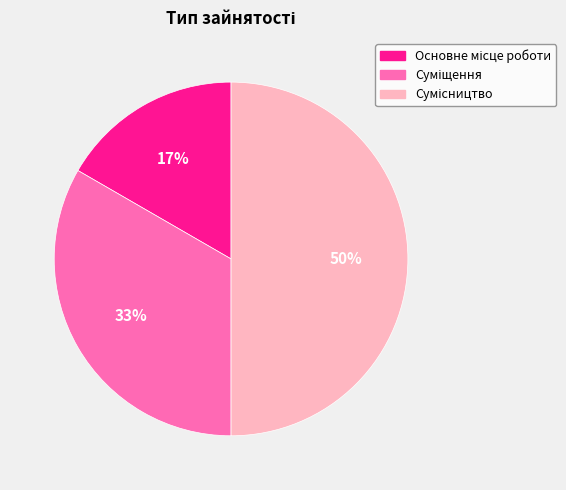

To the nearest percent, what is the difference between the largest and smallest slice percentages?

33%